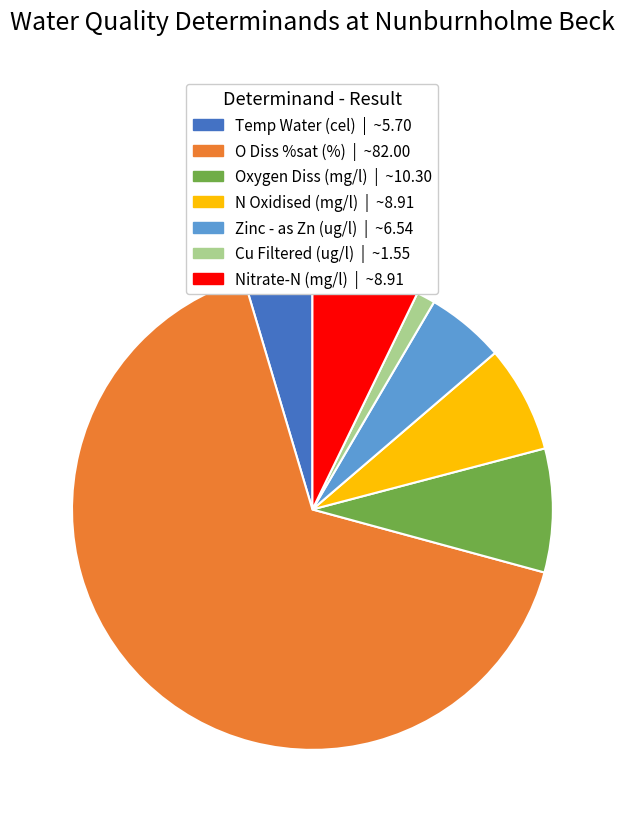

What is the ratio of the value at N Oxidised (mg/l) to the value at Nitrate-N (mg/l)?

1.0